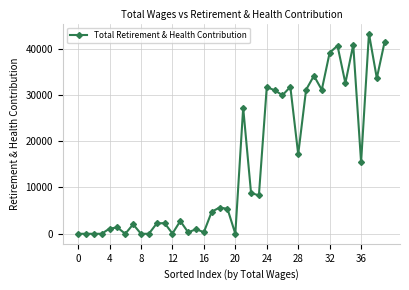

What is the greatest value displayed?

43245